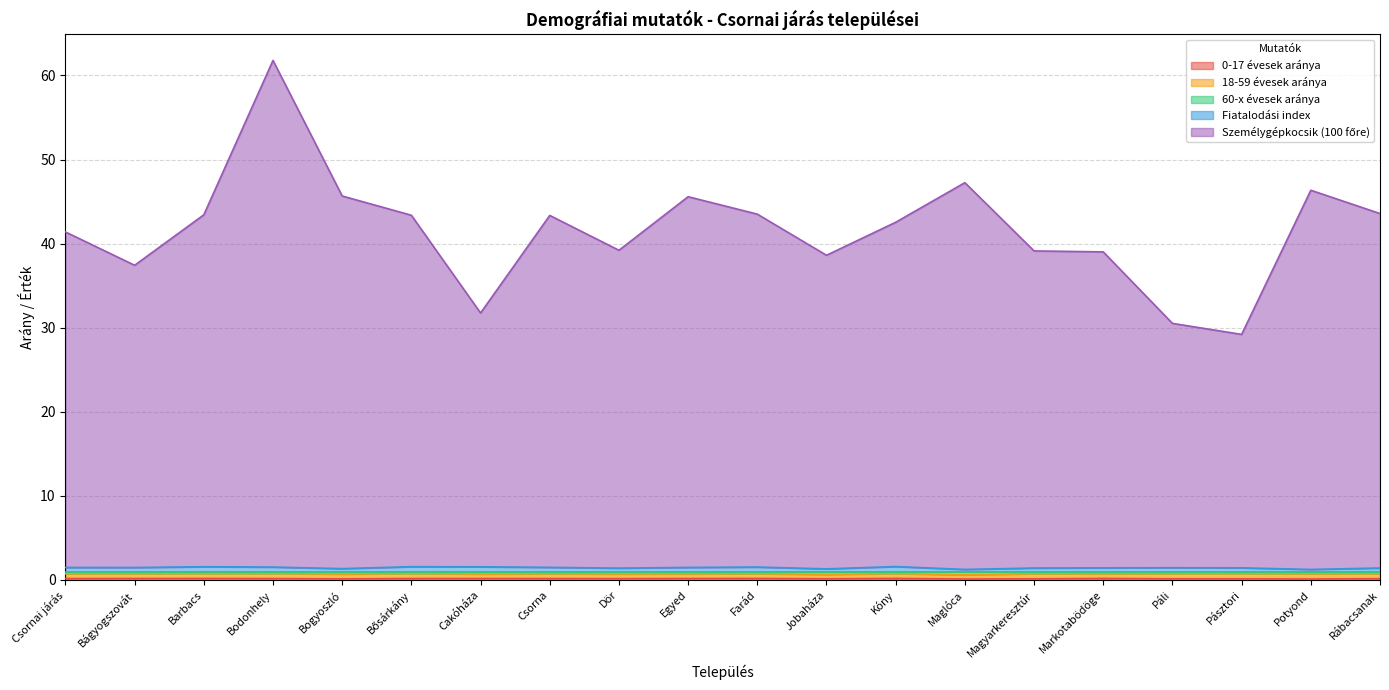

At which category is the sum across all series the highest?

Bodonhely